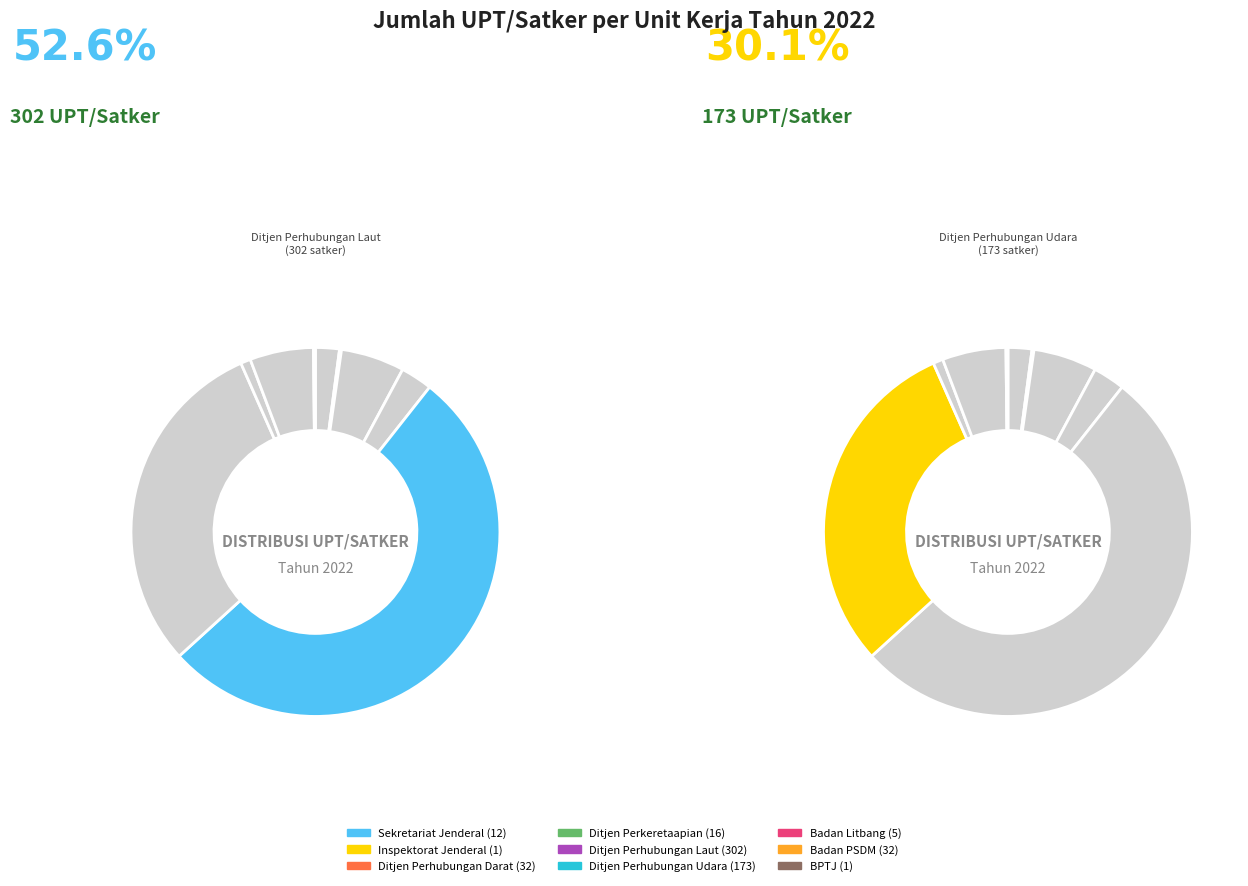

Count the number of slices in the pie.

9